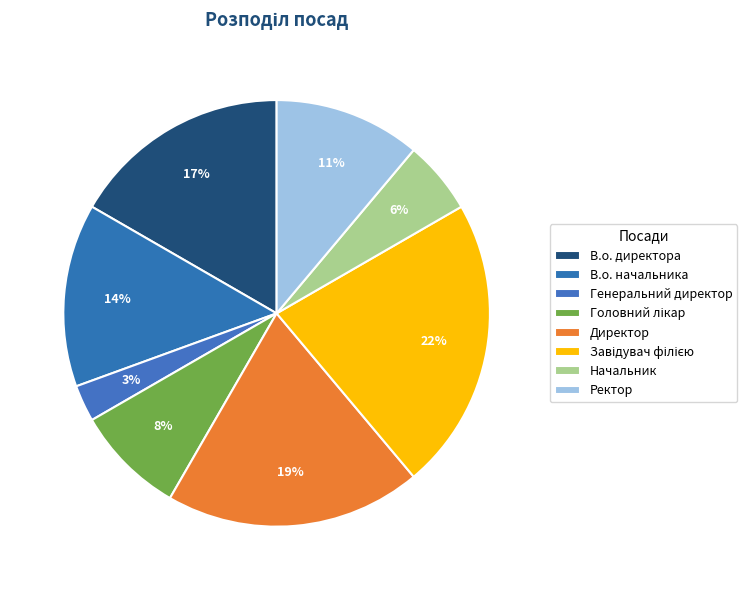

Count the number of slices in the pie.

8